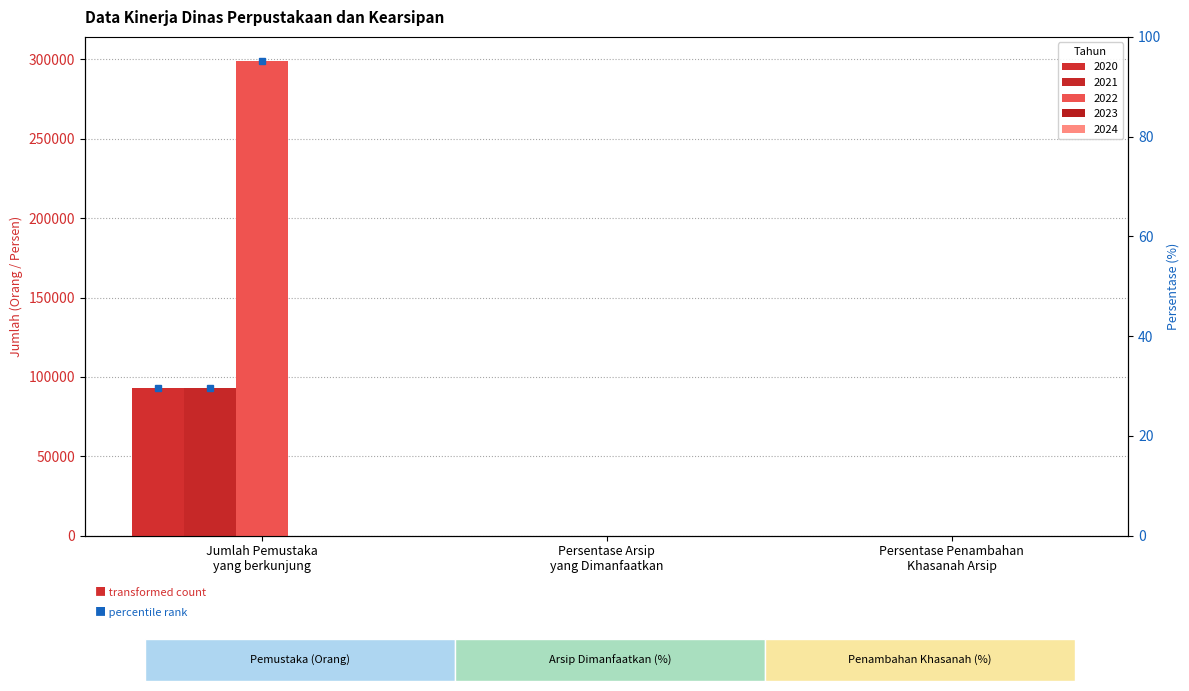

Is the value of 2021 at Persentase Penambahan
Khasanah Arsip greater than the value of 2020 at Jumlah Pemustaka
yang berkunjung?

No